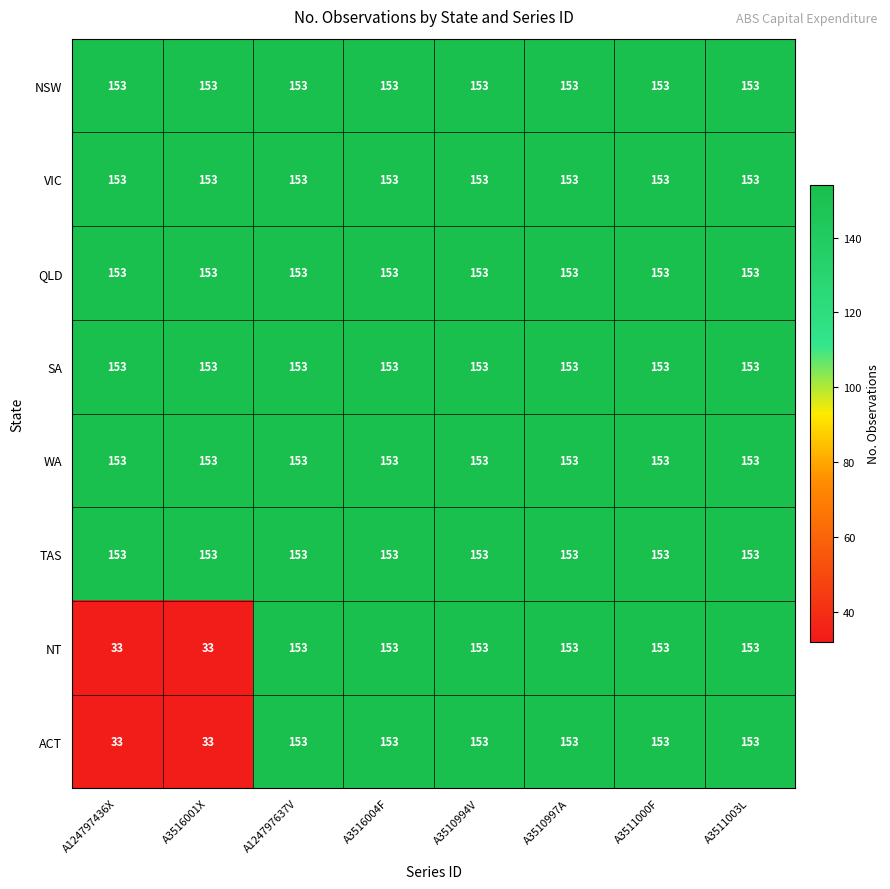

What is the average value of the WA series?

153